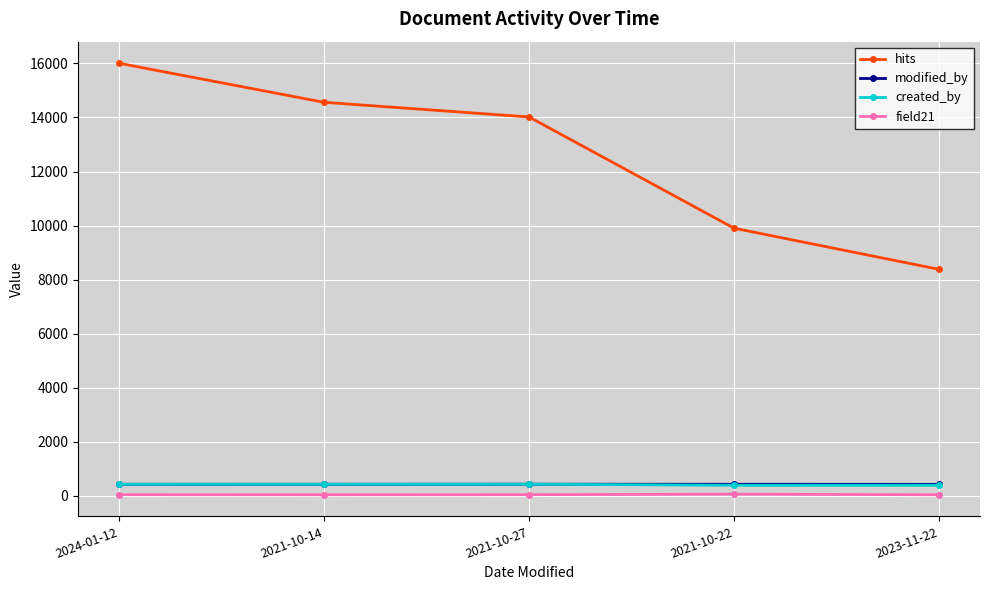

In created_by, how many points are higher than both neighbors (excluding endpoints)?

1